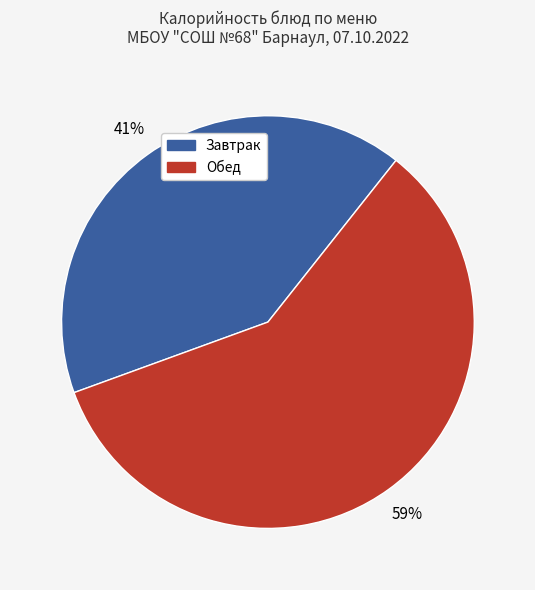

How many slices are in this pie chart?

2